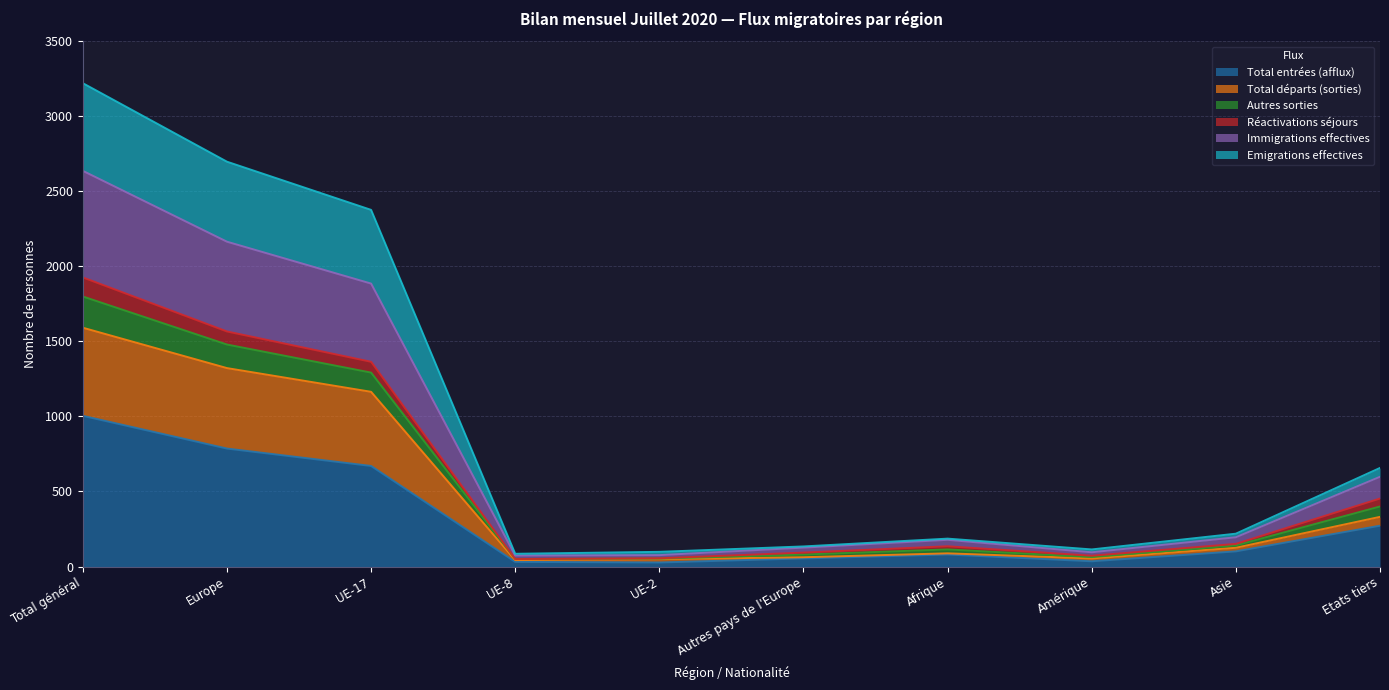

True or false: Immigrations effectives and Total entrées (afflux) cross at least once.

False